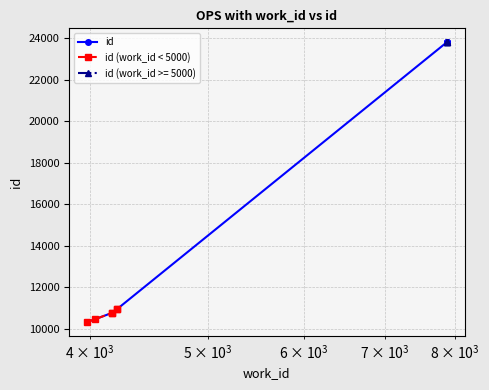

How many lines are shown in the chart?

1